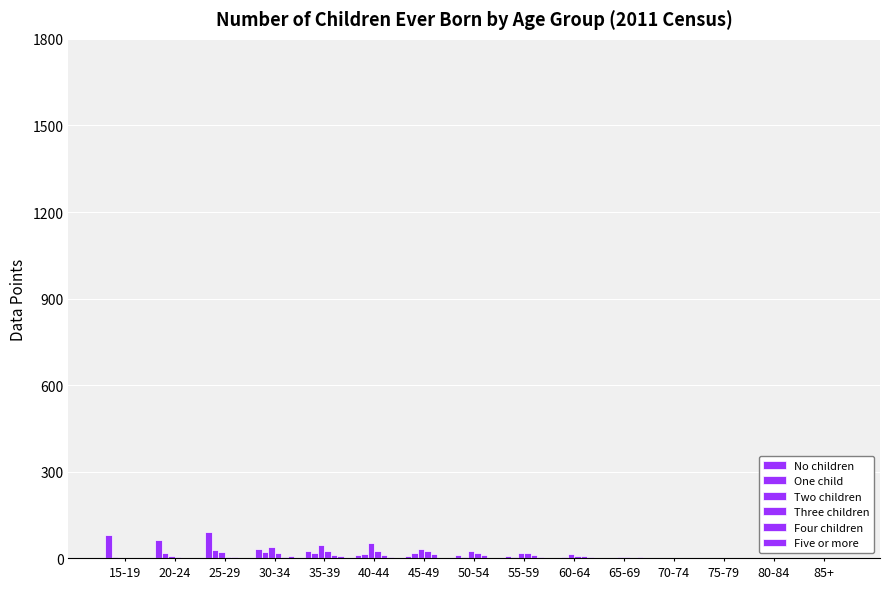

At how many categories does at least one series exceed 32?

7